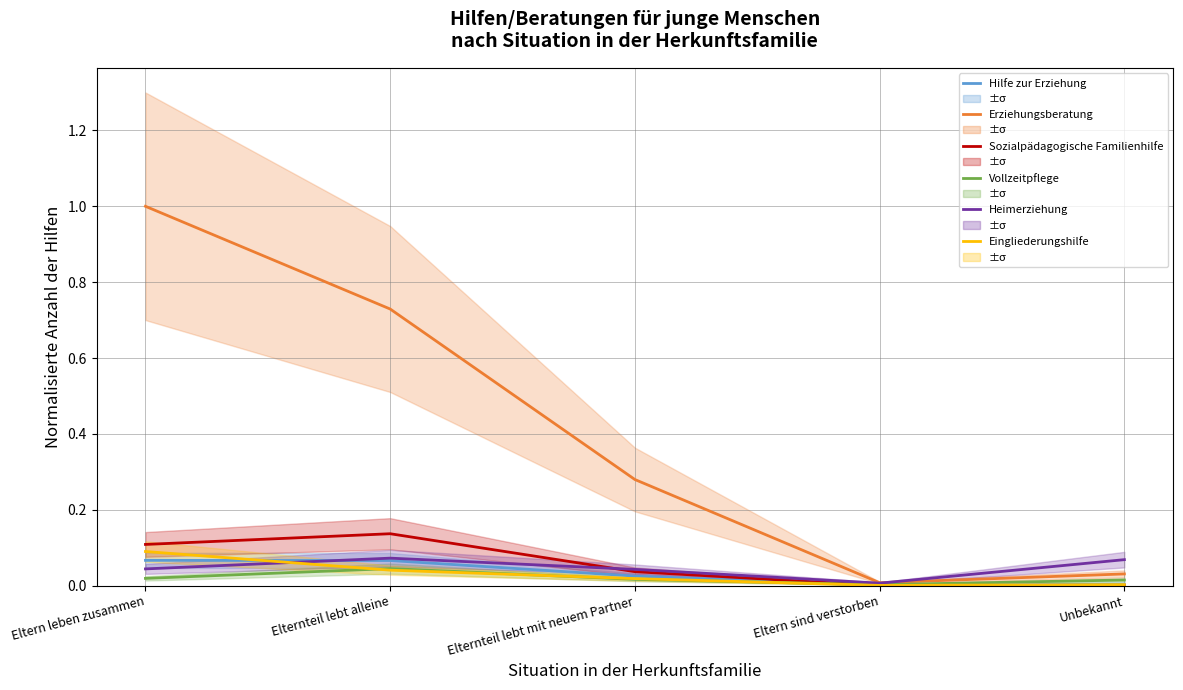

Where is the first local maximum for Sozialpädagogische Familienhilfe?

Elternteil lebt alleine